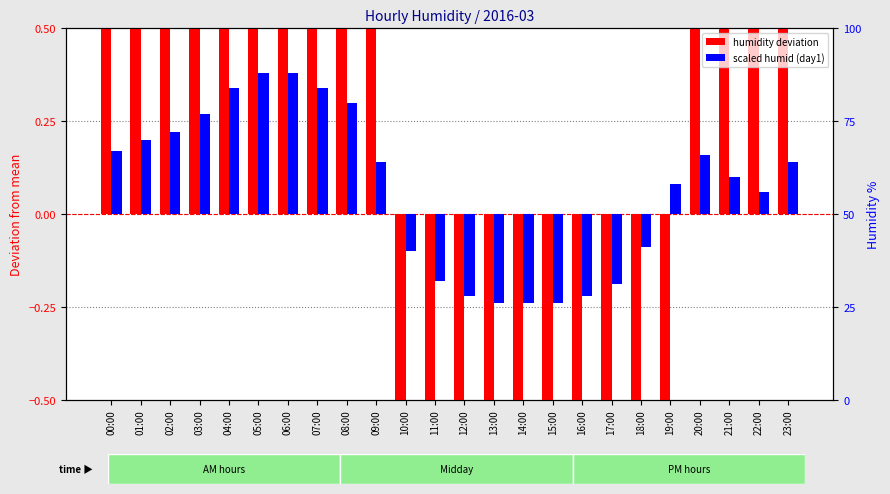

Rank the series at 15:00 from highest to lowest value.

scaled humid (day1), humidity deviation